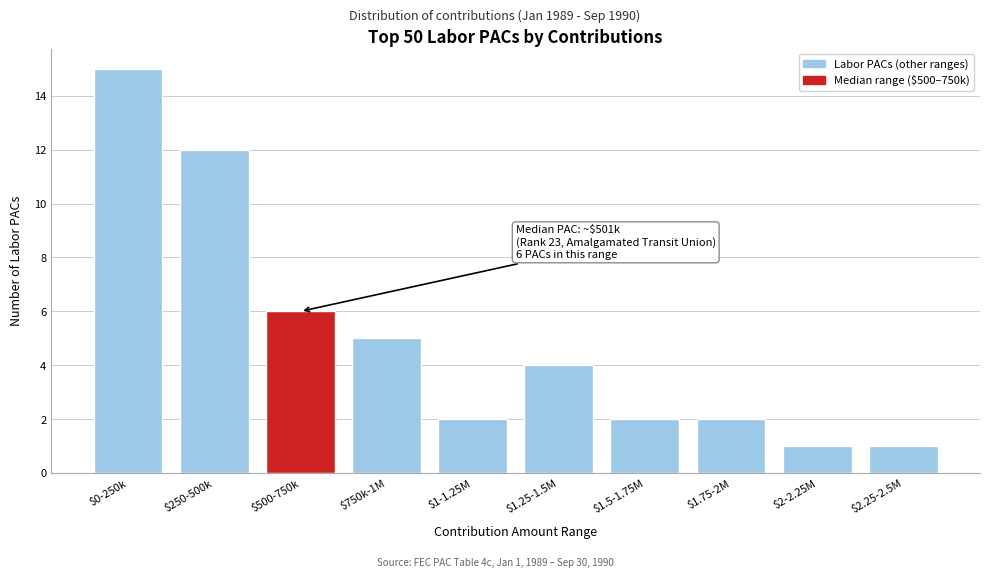

Reading left to right, extract all data points from this chart.

15	12	6	5	2	4	2	2	1	1